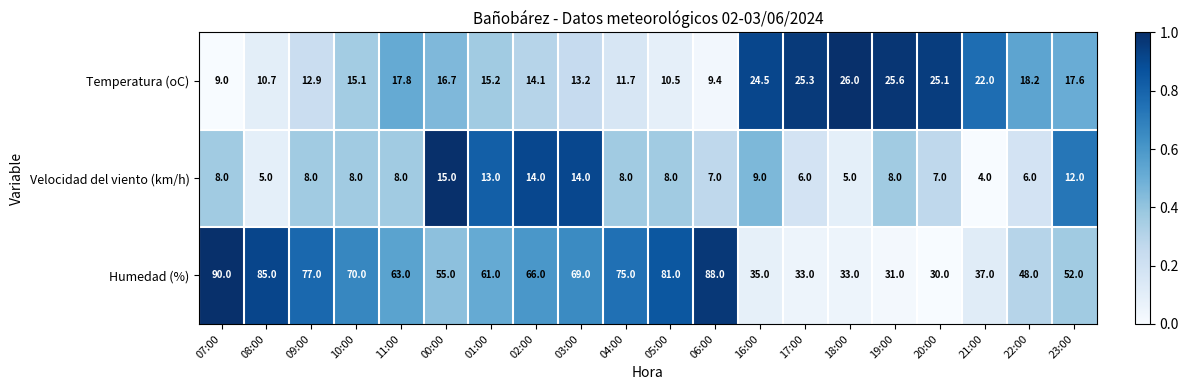

What is the sum of the Velocidad del viento (km/h) values at 22:00 and 18:00?

11.0